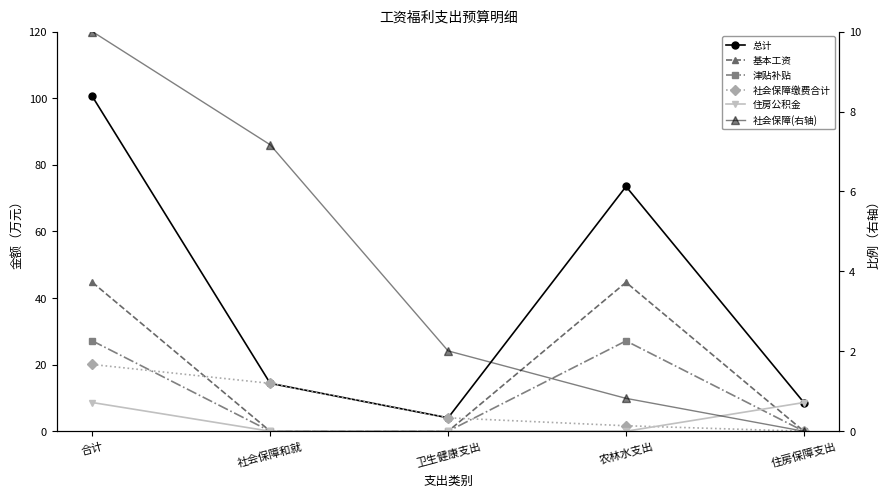

Rank the series at 农林水支出 from lowest to highest value.

住房公积金, 社会保障(右轴), 社会保障缴费合计, 津贴补贴, 基本工资, 总计